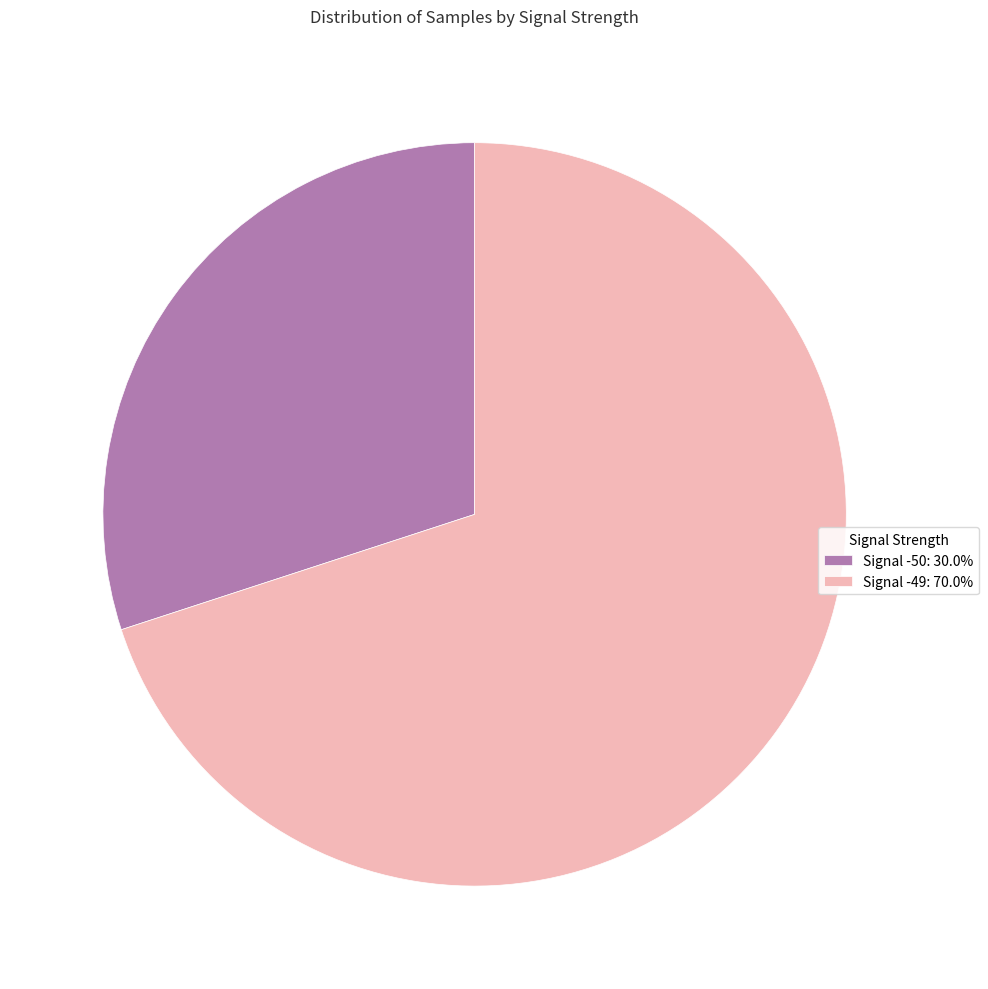

Combined, do Signal -49: 70.0% and Signal -50: 30.0% account for over 50%?

Yes